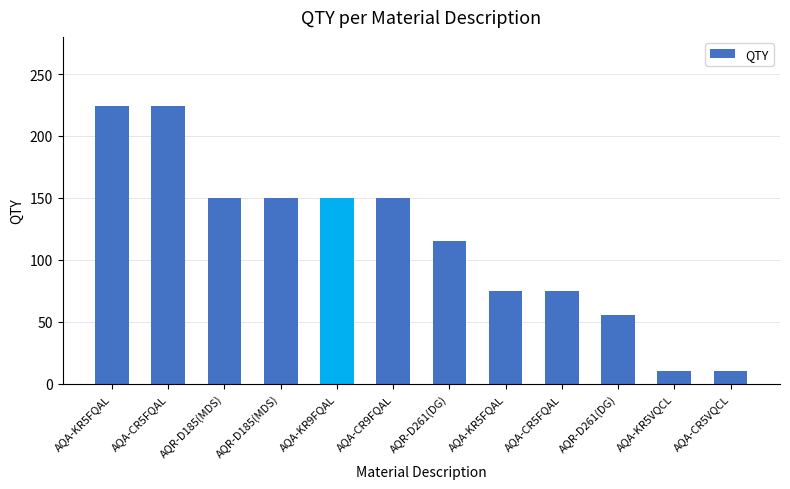

At which label does the data first exceed 150?

AQA-KR5FQAL